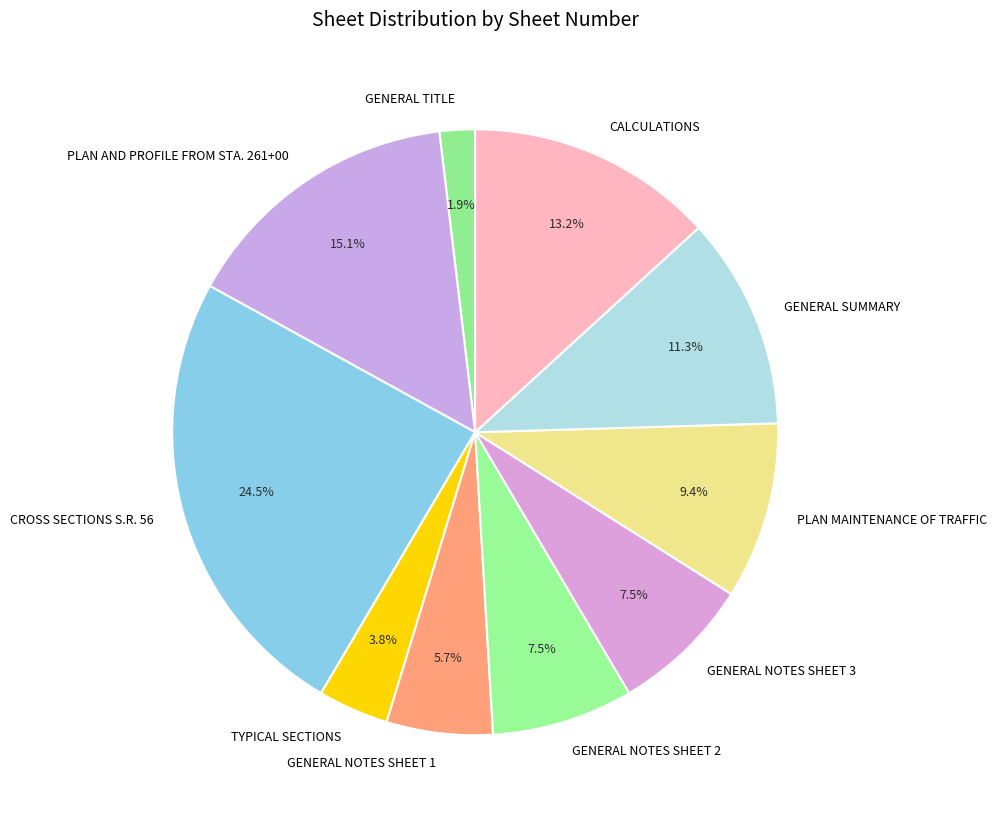

The PLAN AND PROFILE FROM STA. 261+00 slice represents 5% of the pie. True or false?

False